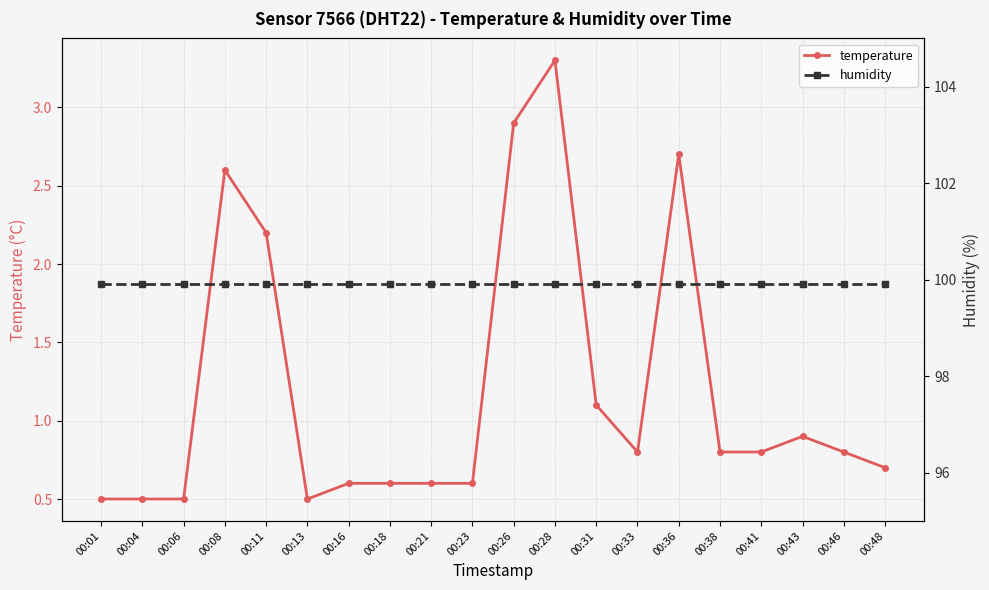

True or false: temperature has a value of 0.3 at 00:41.

False